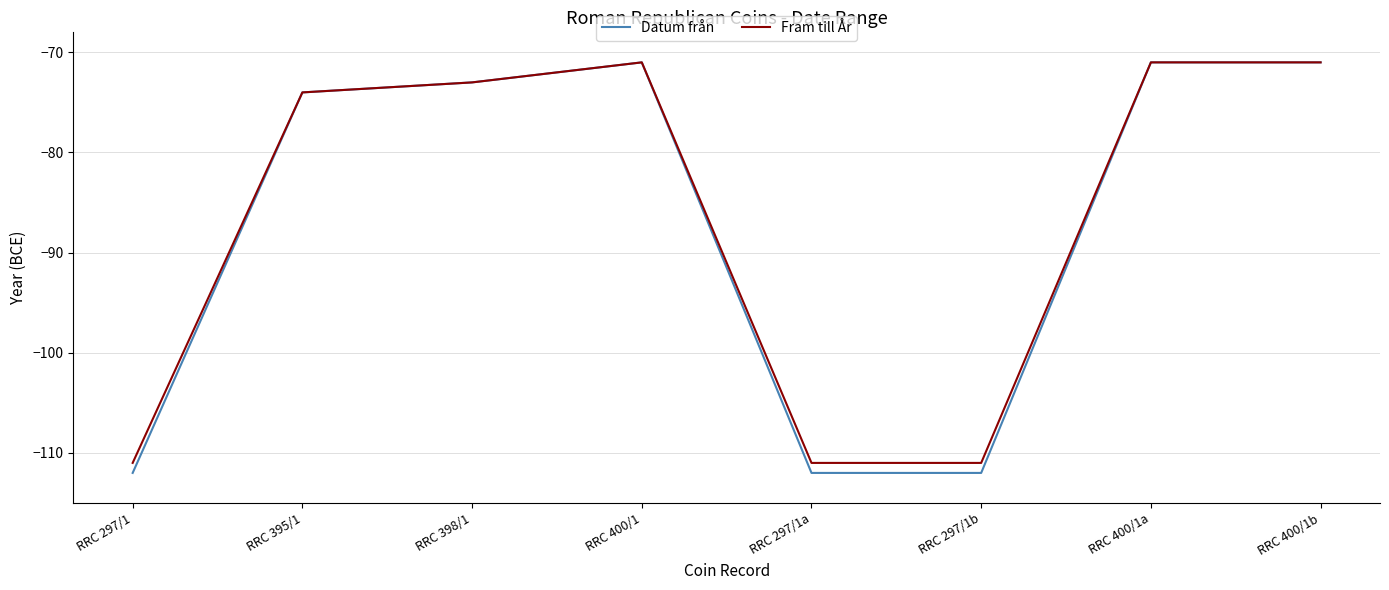

What position from the left is RRC 297/1b?

6